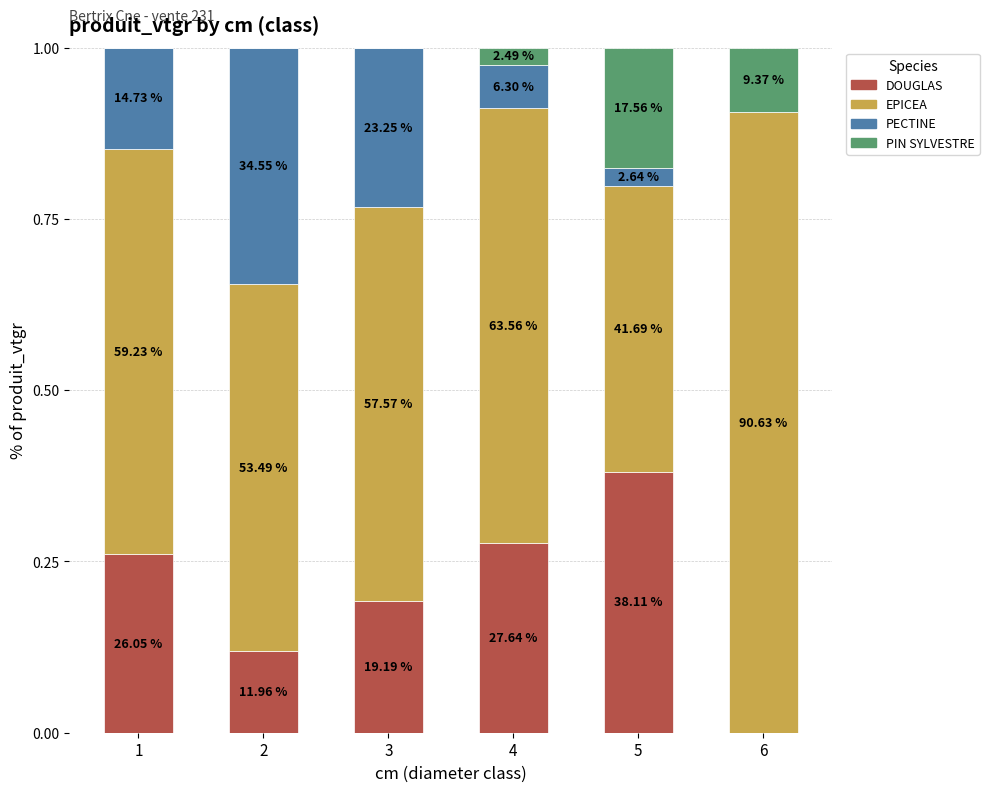

Rank the series by their maximum value, from highest to lowest.

EPICEA, DOUGLAS, PECTINE, PIN SYLVESTRE